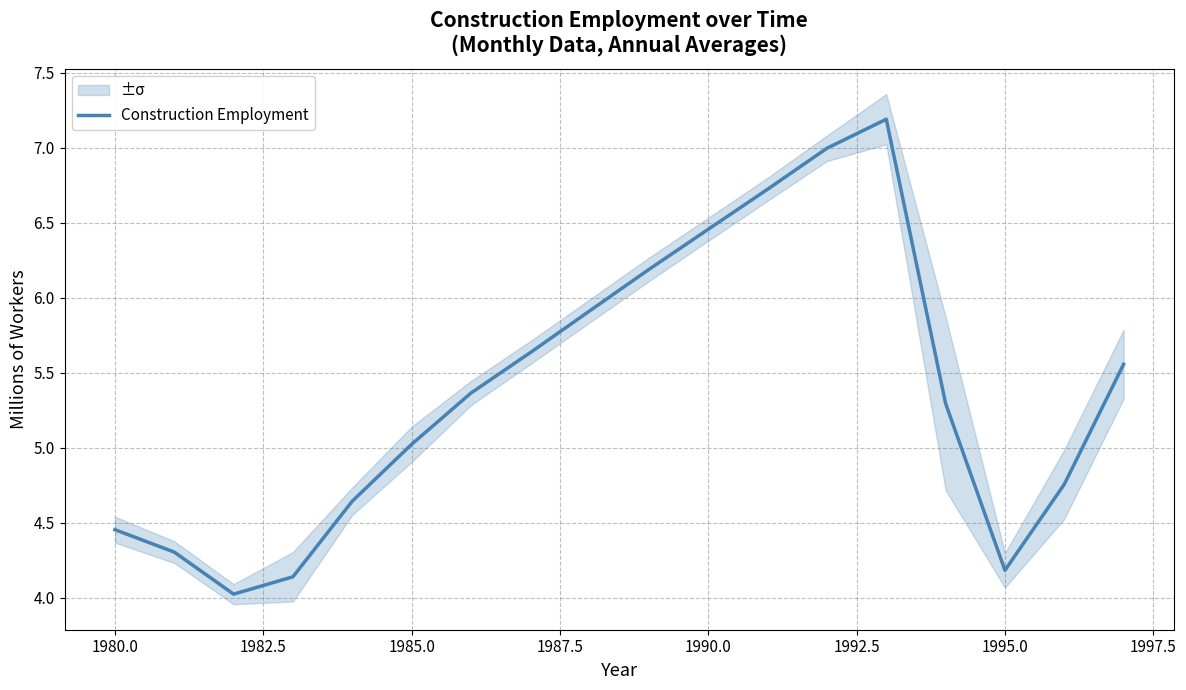

What is the lowest value of the Construction Employment series?

4.0